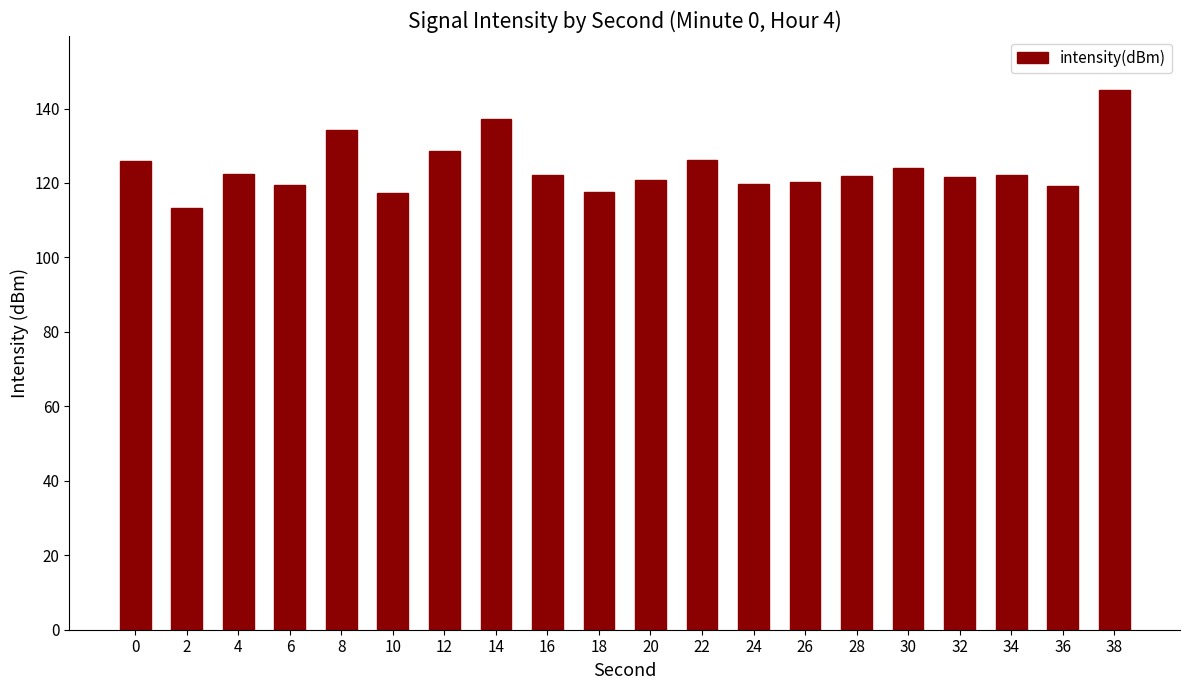

What is the difference between the second highest and minimum values?

24.1